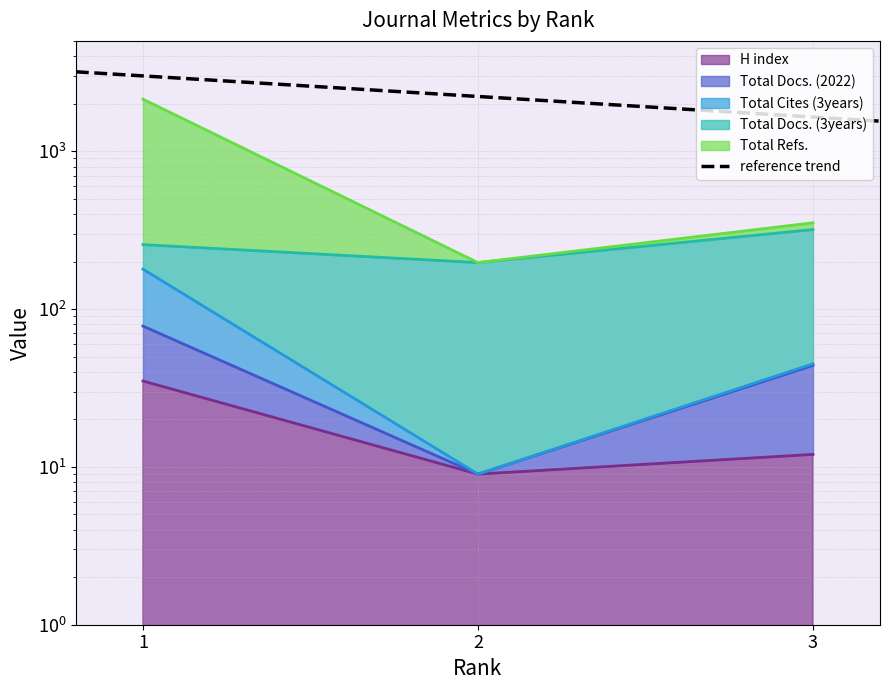

List the labels in order of Total Refs. value, smallest first.

2, 3, 1